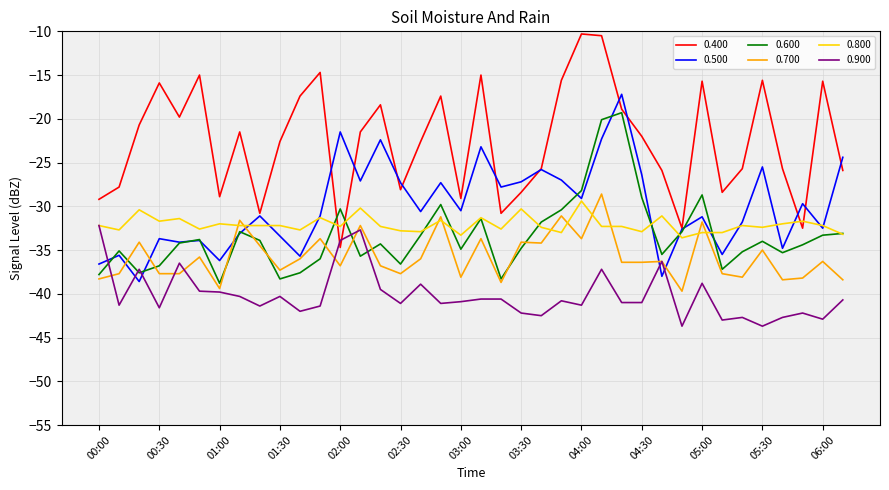

Which series has the largest total across all categories?

0.400